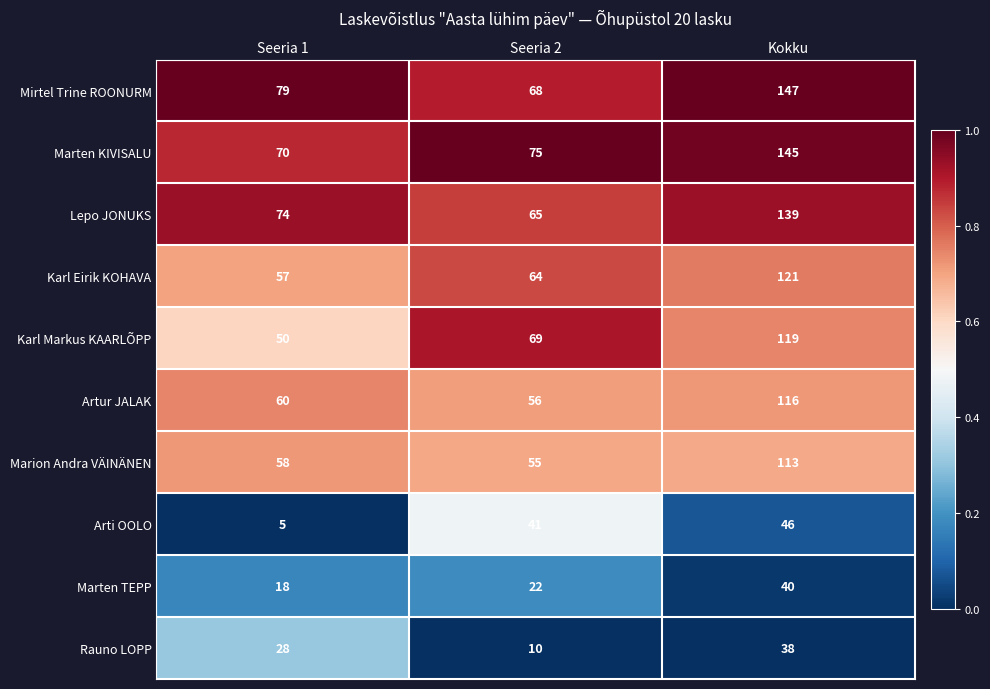

Reading left to right, what are all the values shown in this chart?

Mirtel Trine ROONURM: 79	68	147
Marten KIVISALU: 70	75	145
Lepo JONUKS: 74	65	139
Karl Eirik KOHAVA: 57	64	121
Karl Markus KAARLÕPP: 50	69	119
Artur JALAK: 60	56	116
Marion Andra VÄINÄNEN: 58	55	113
Arti OOLO: 5	41	46
Marten TEPP: 18	22	40
Rauno LOPP: 28	10	38